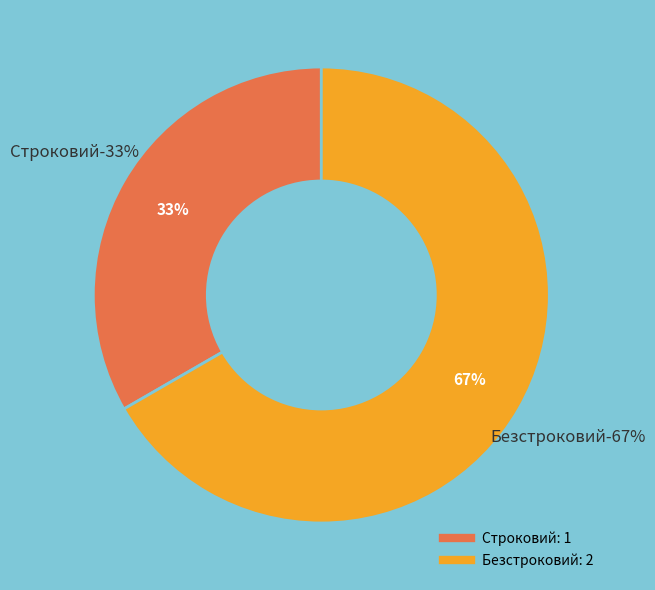

Is there a majority slice in this chart?

Yes